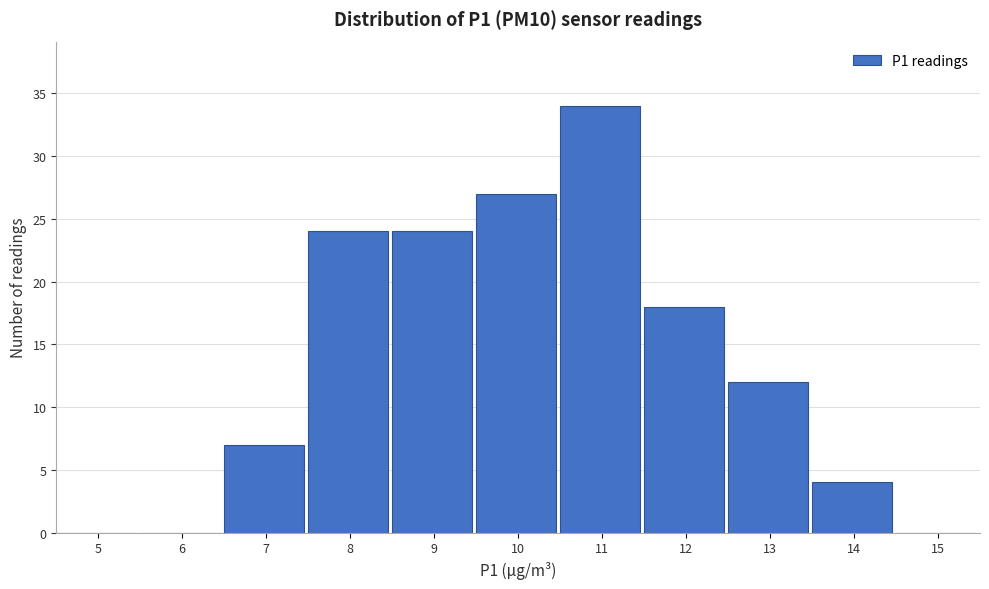

Reading left to right, what are all the values shown in this chart?

5=0	6=0	7=7	8=24	9=24	10=27	11=34	12=18	13=12	14=4	15=0